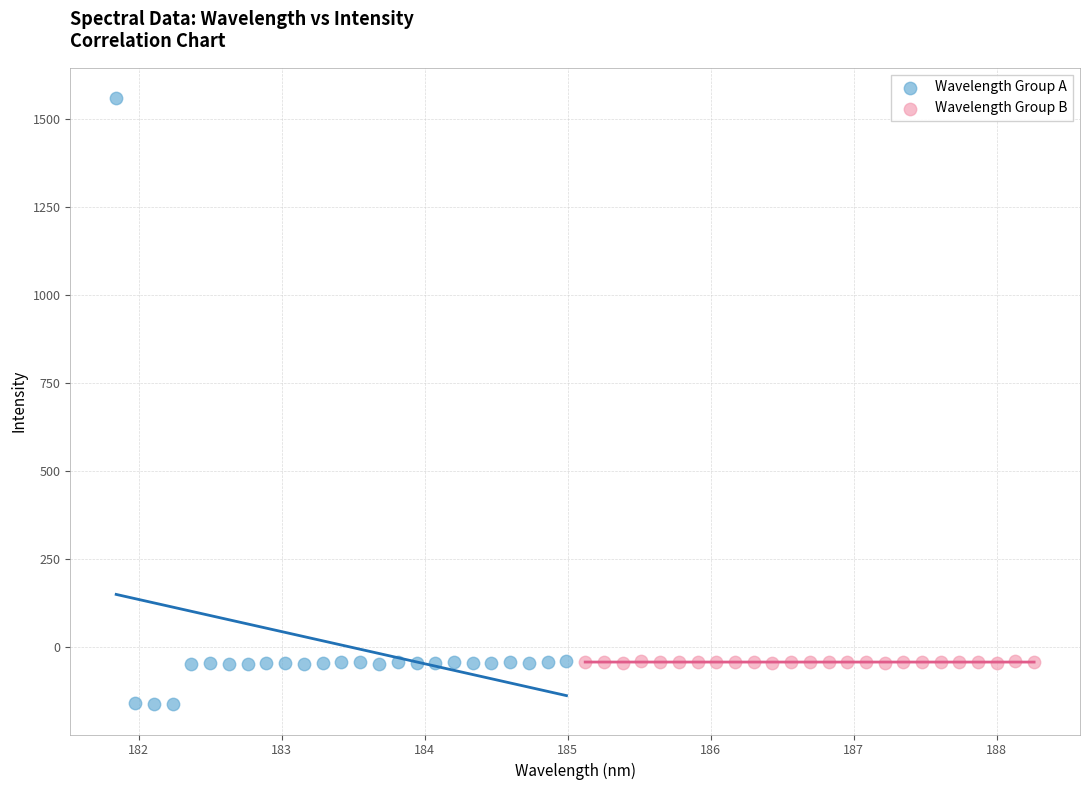

Which series reaches the maximum Y coordinate?

Wavelength Group A